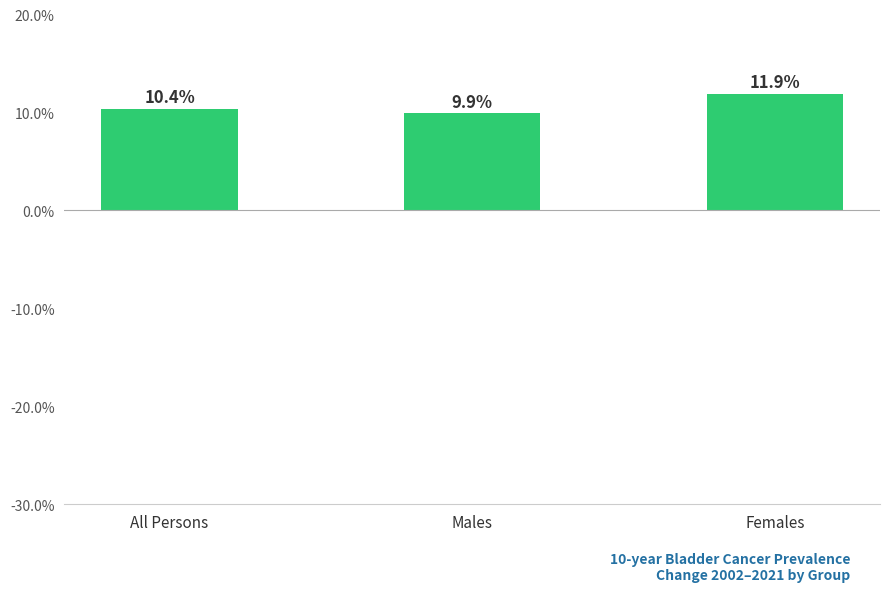

Which has a higher value, Females or Males?

Females